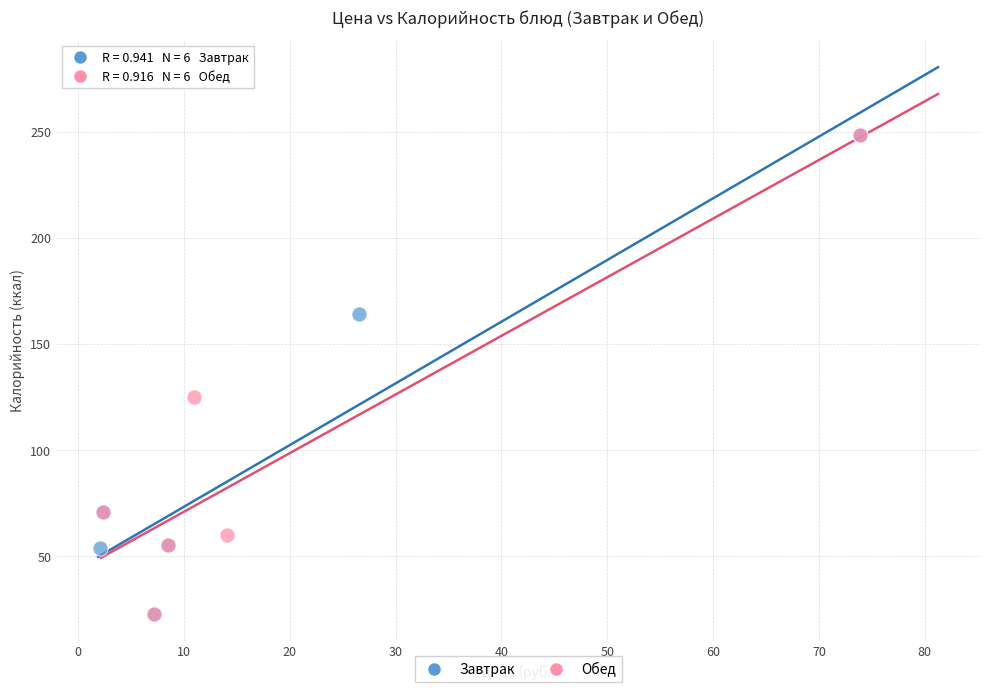

What are all the series names shown in the legend?

Завтрак, Обед